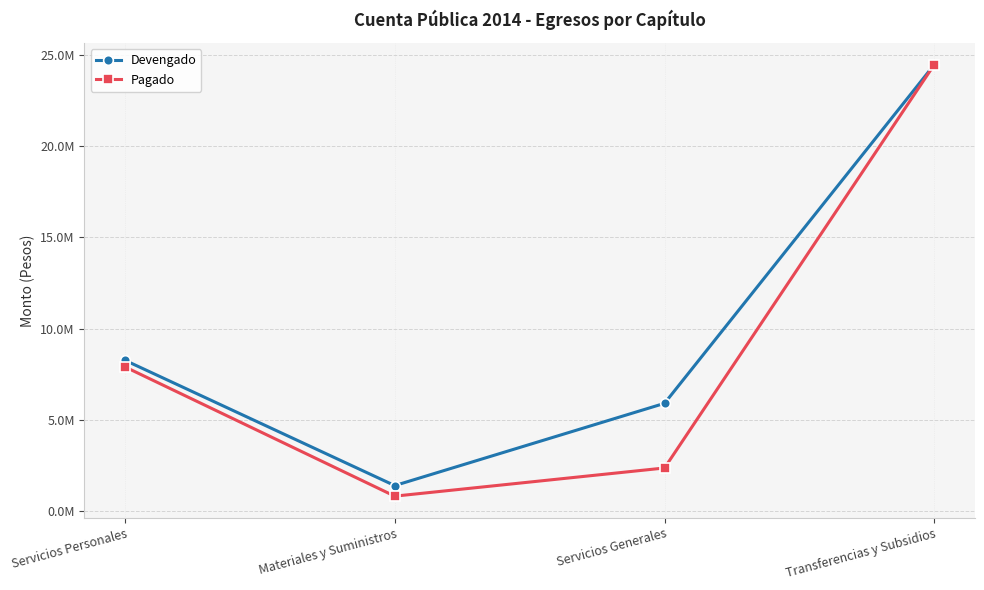

Which series has the largest total across all categories?

Devengado